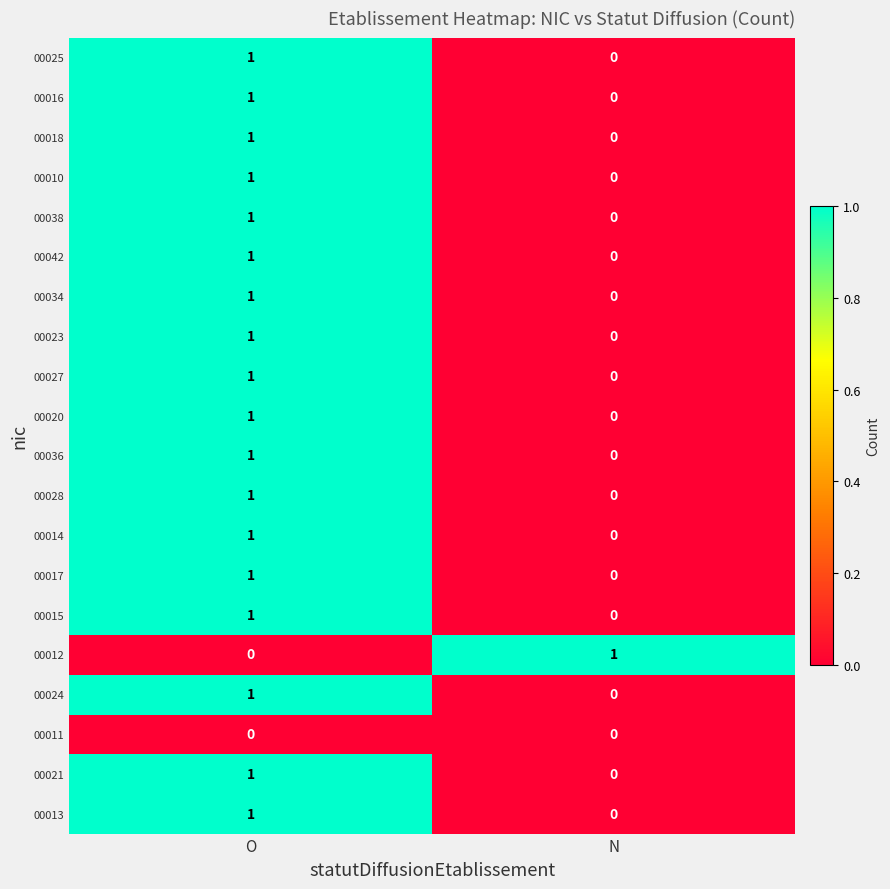

The value of 00023 at N is -1. True or false?

False